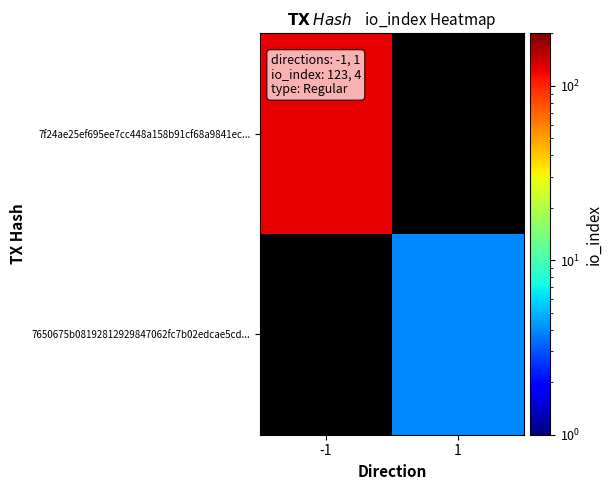

Which category has the highest value across all series?

-1